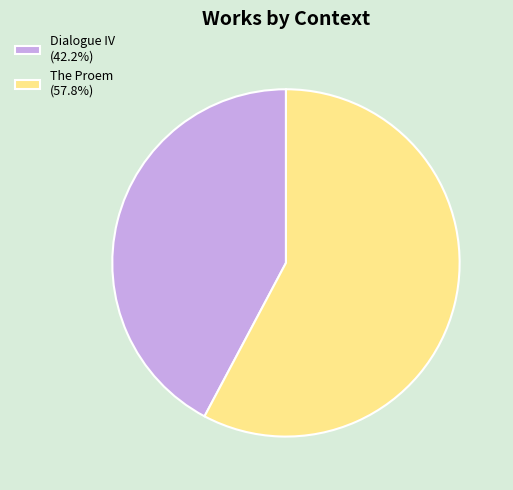

What is the ratio of the value at Dialogue IV (42.2%) to the value at The Proem (57.8%)?

0.7